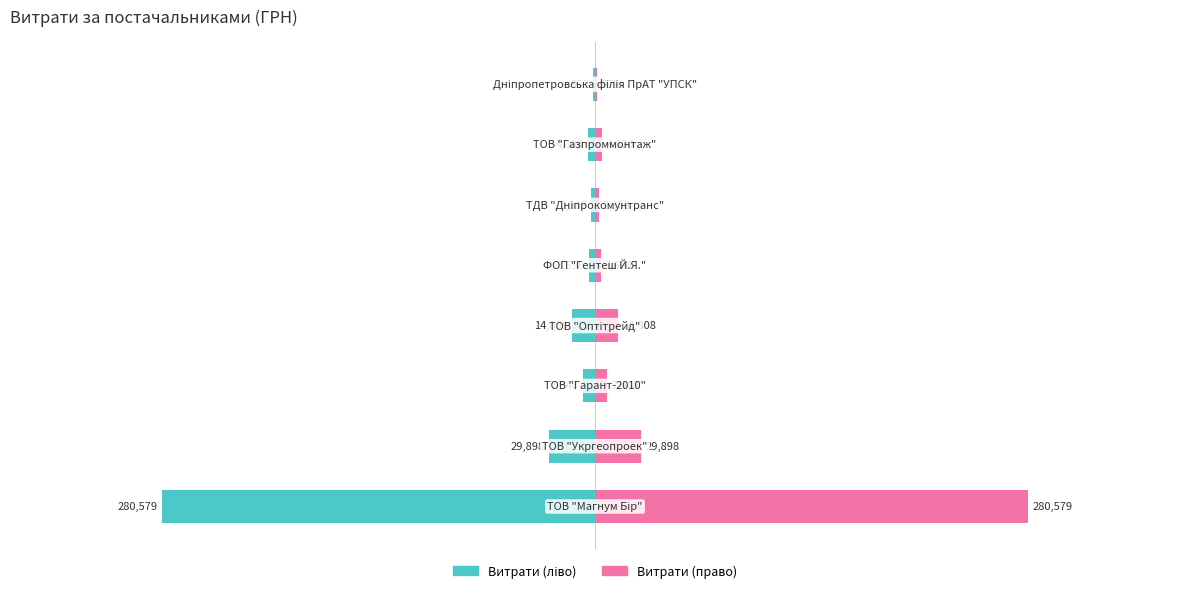

Rank the series by their average value, from highest to lowest.

Витрати (право), Витрати (ліво)